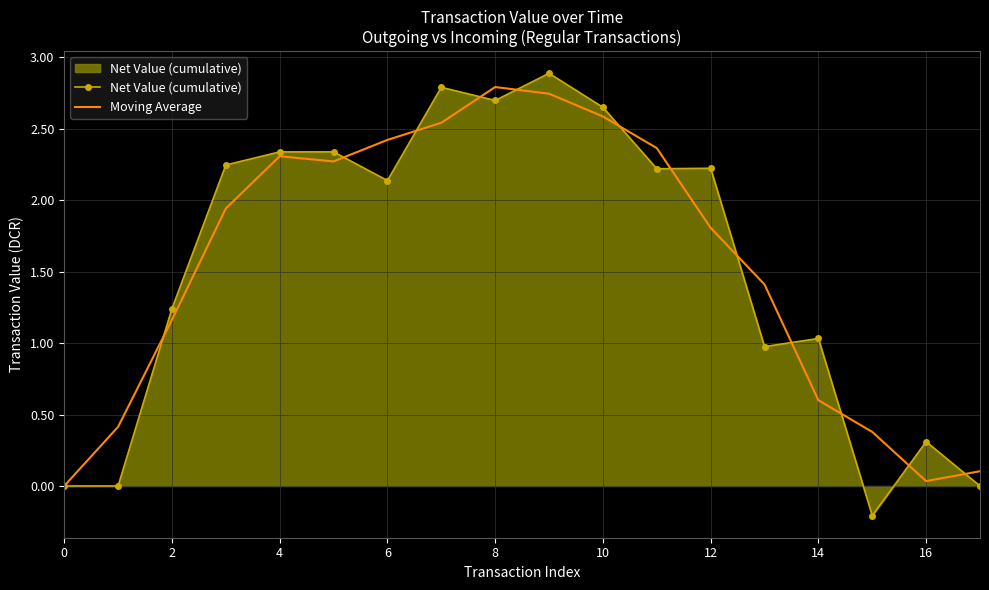

Which series has the widest spread of values?

Net Value (cumulative)